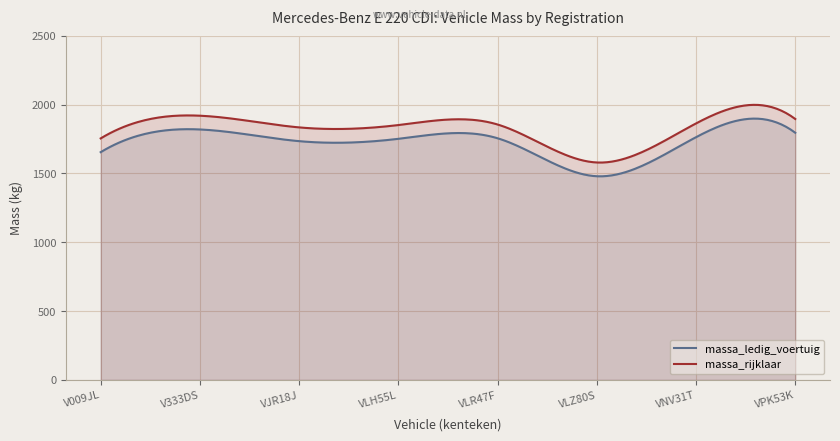

Which series changed the most between V333DS and VNV31T?

massa_ledig_voertuig